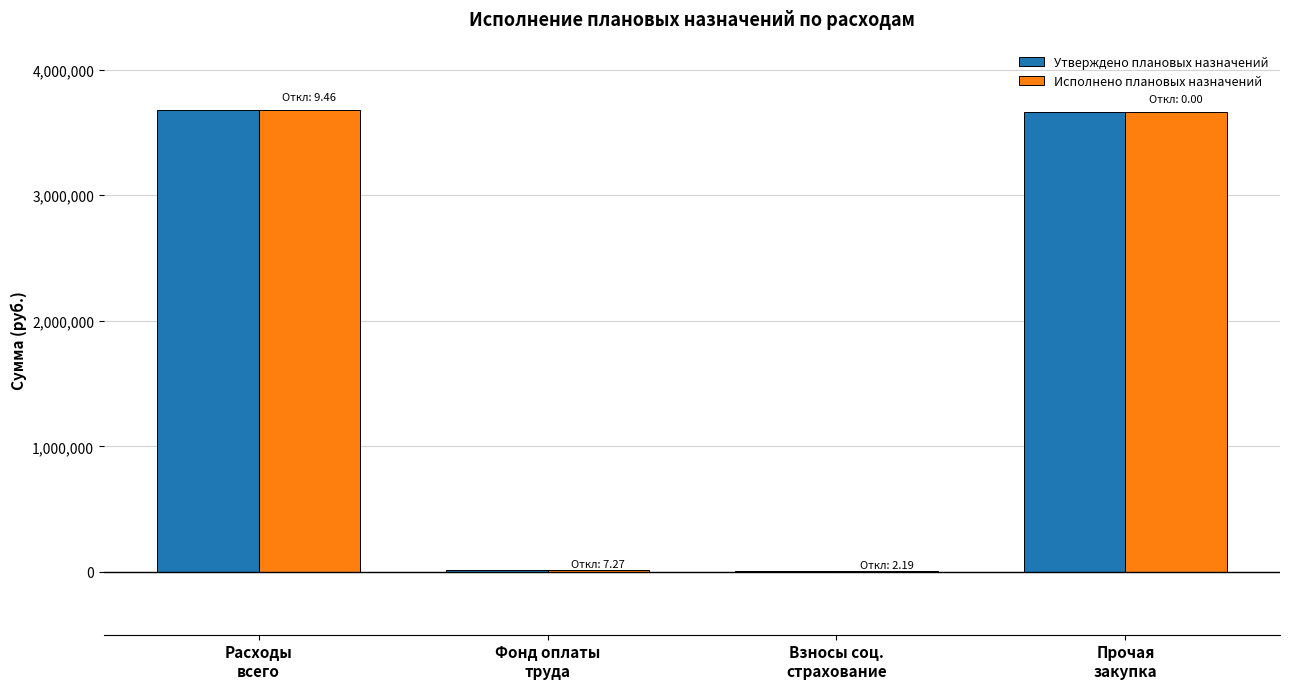

Does the chart contain stacked bars?

No